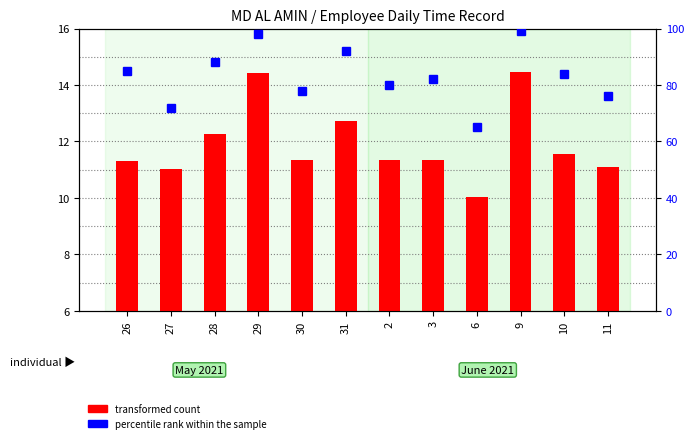

At which label does percentile rank within the sample first exceed 84?

26